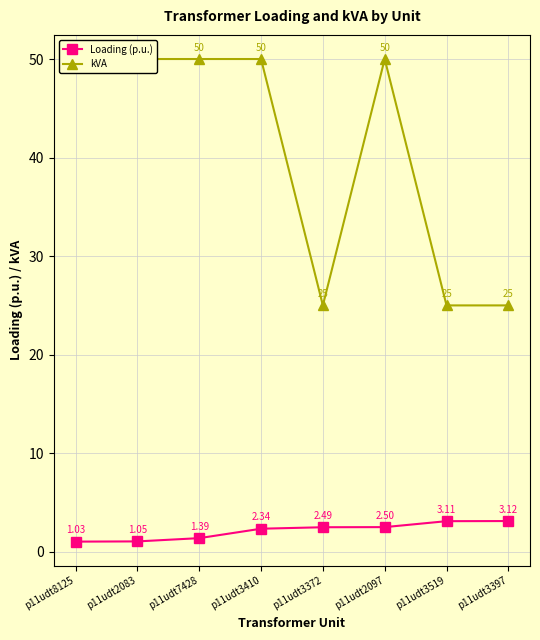

How many values in the Loading (p.u.) series are below 2?

3